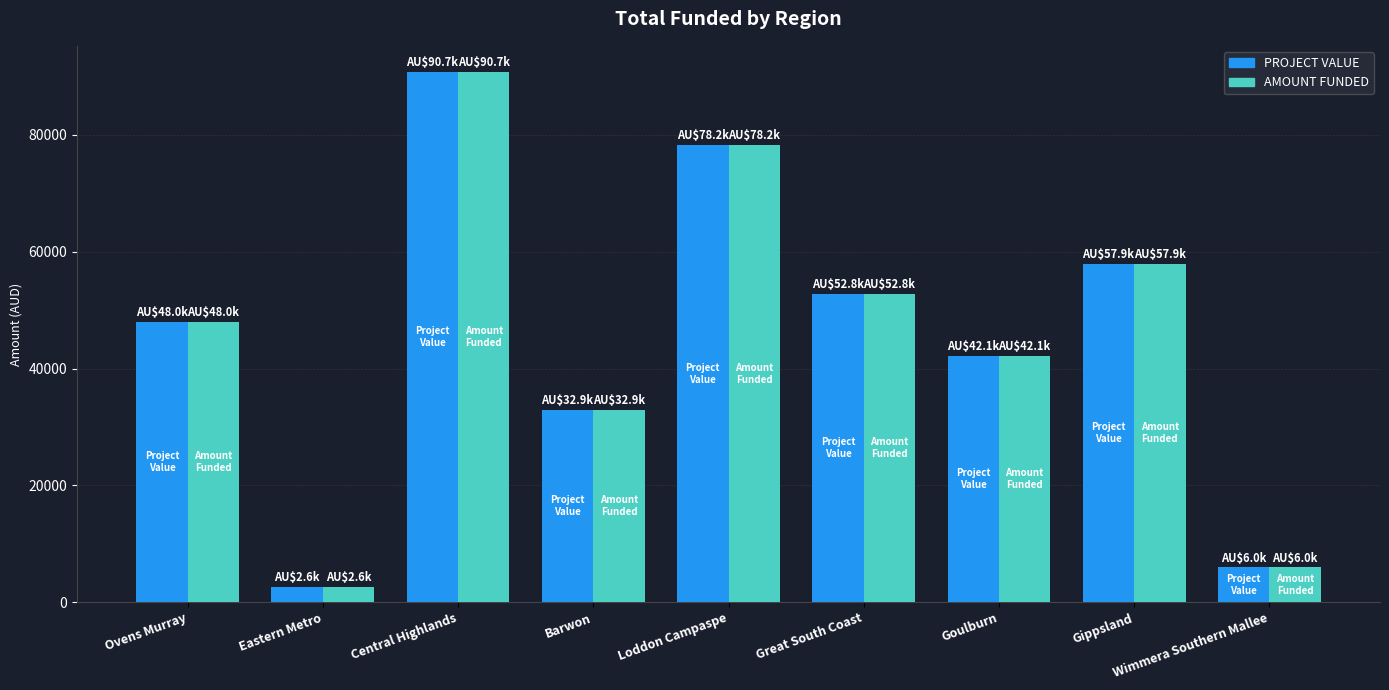

The value of AMOUNT FUNDED at Central Highlands is 90690. True or false?

True